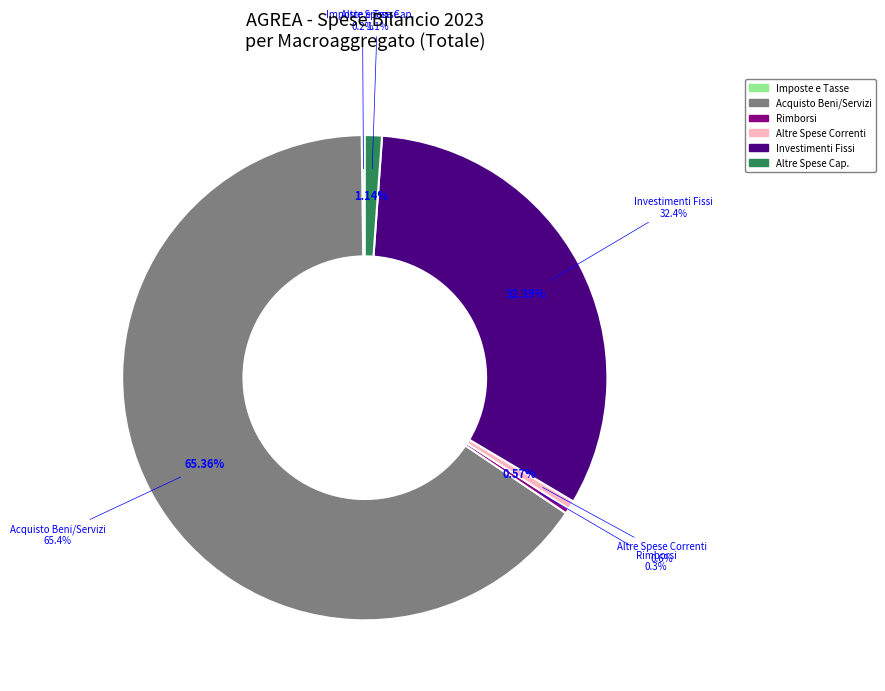

True or false: RIMBORSI E POSTE CORRETTIVE DELLE ENTRATE accounts for 1% of the total.

False